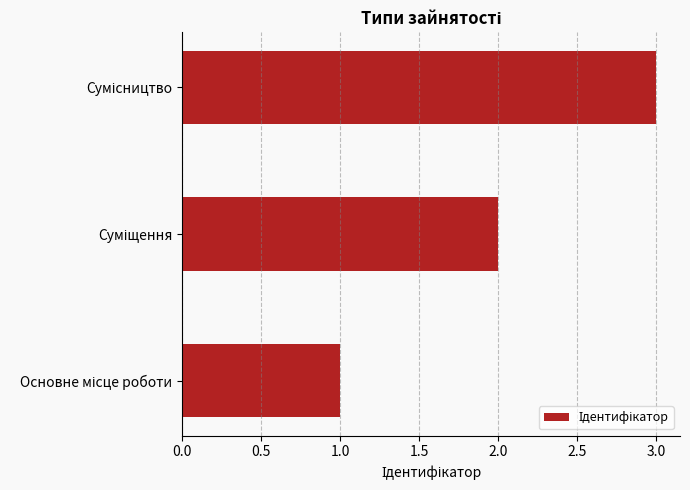

What is the difference between the maximum and minimum values?

2